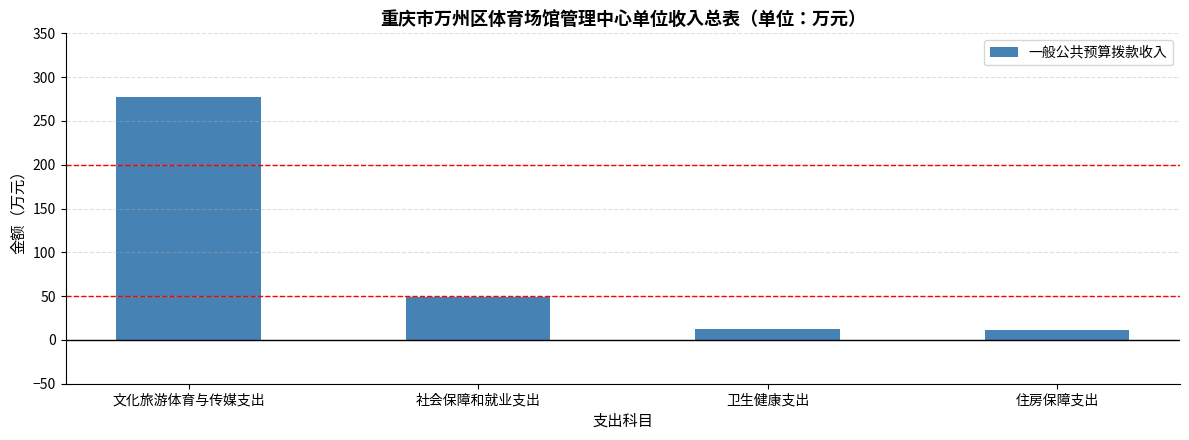

What is the difference between the second highest and second lowest values?

35.9